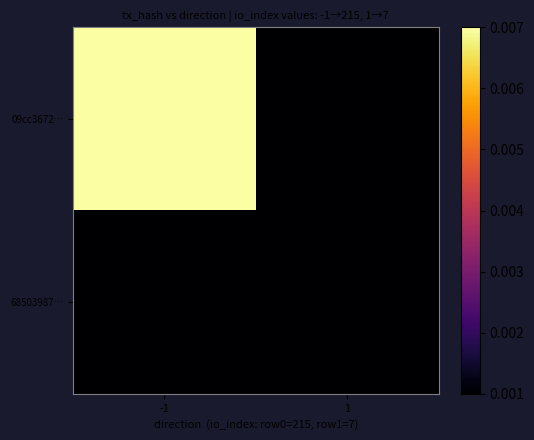

Which series changed the most between -1 and 1?

09cc3672…